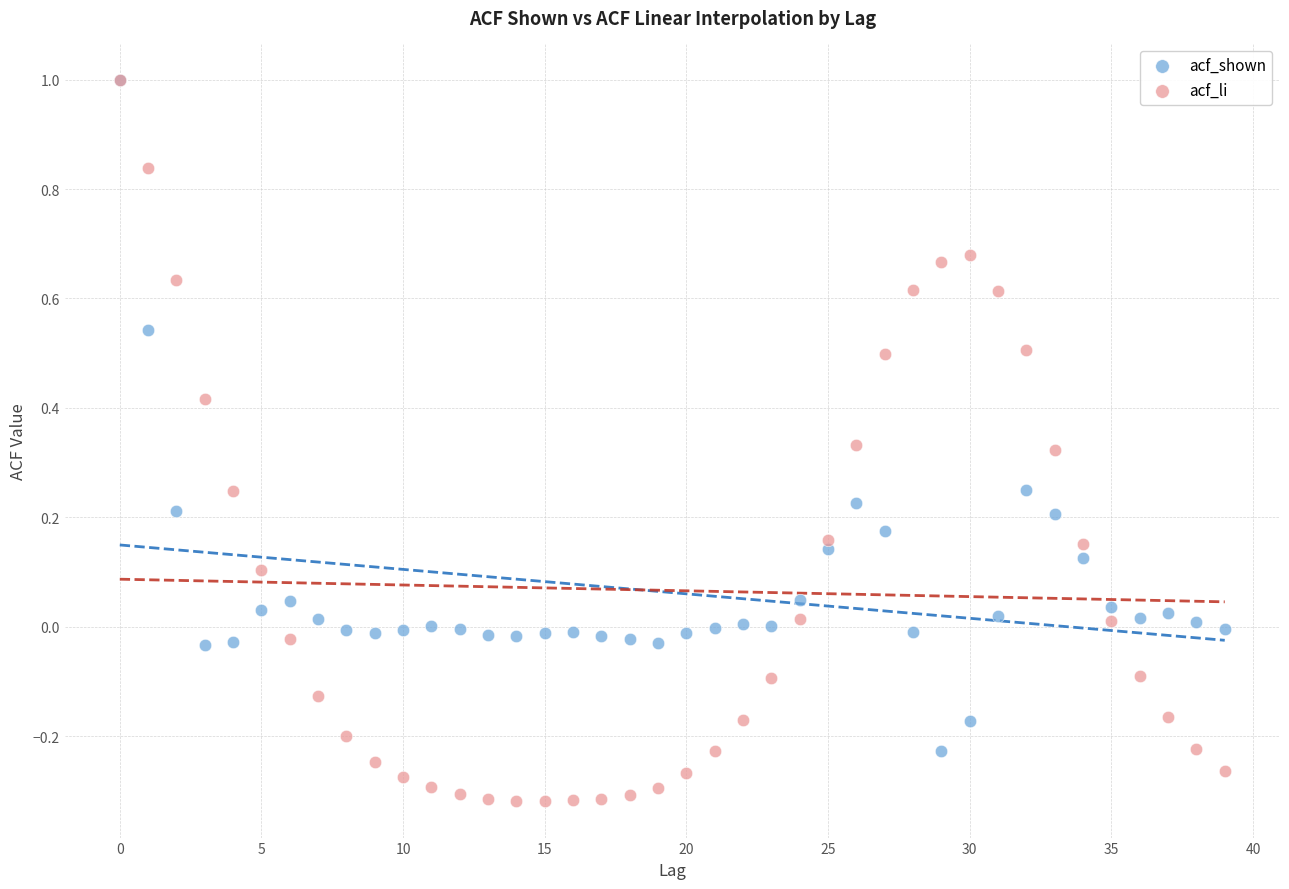

What are all the series names shown in the legend?

acf_shown, acf_li